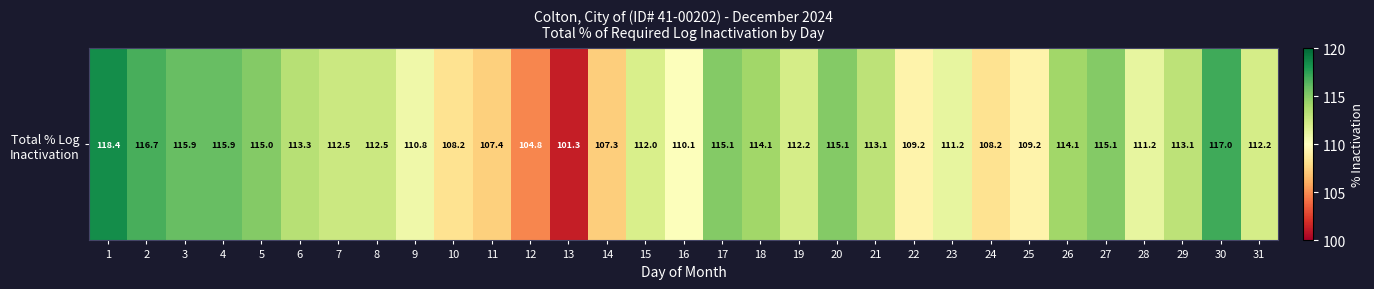

Reading left to right, extract all data points from this chart.

1=118.4	2=116.7	3=115.9	4=115.9	5=115.0	6=113.3	7=112.5	8=112.5	9=110.8	10=108.2	11=107.4	12=104.8	13=101.3	14=107.3	15=112.0	16=110.1	17=115.1	18=114.1	19=112.2	20=115.1	21=113.1	22=109.2	23=111.2	24=108.2	25=109.2	26=114.1	27=115.1	28=111.2	29=113.1	30=117.0	31=112.2